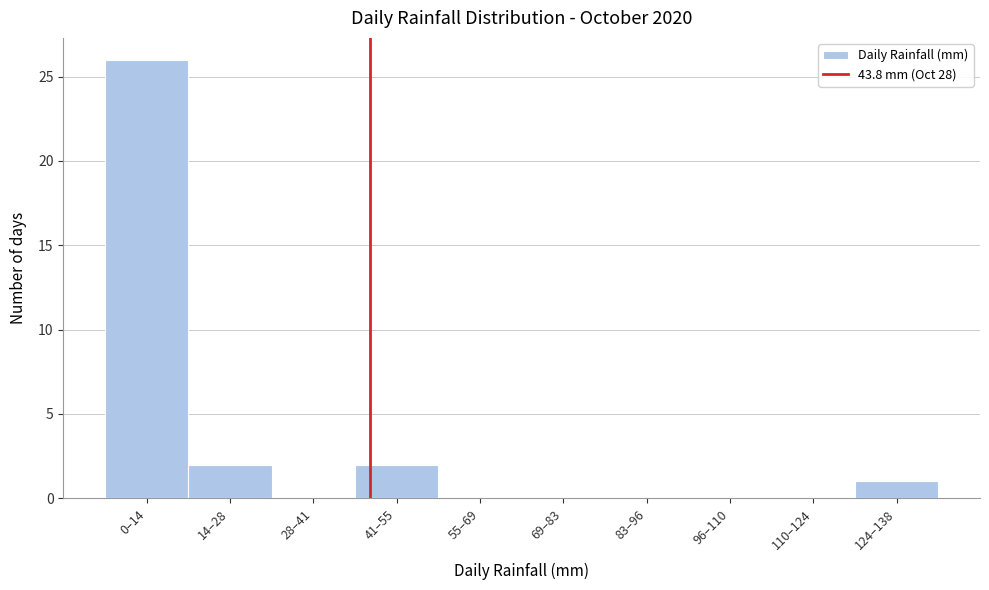

Reading left to right, what are all the values shown in this chart?

0–14=26	14–28=2	28–41=0	41–55=2	55–69=0	69–83=0	83–96=0	96–110=0	110–124=0	124–138=1